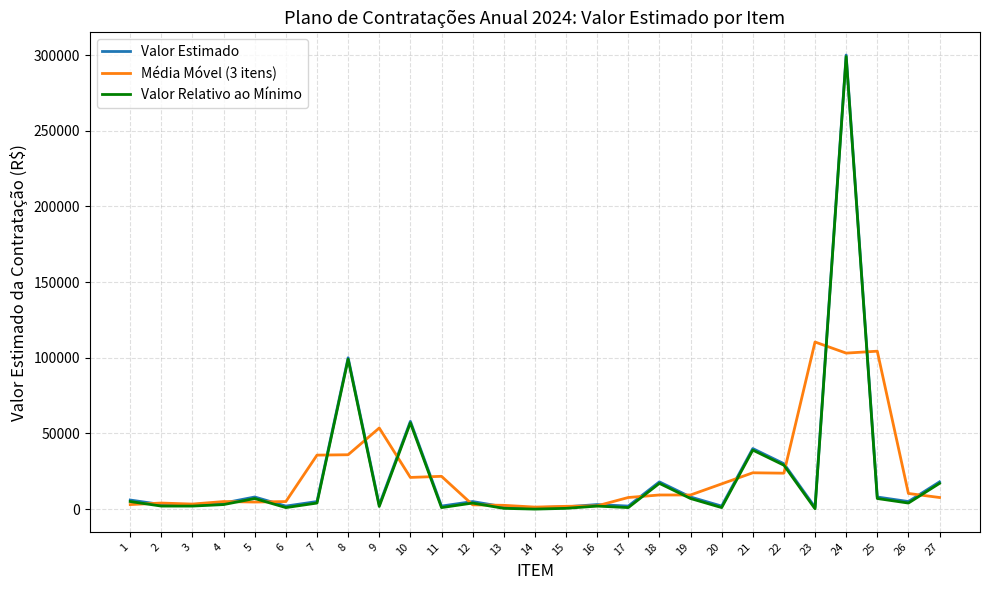

What is the highest value of the Valor Estimado series?

300000.0